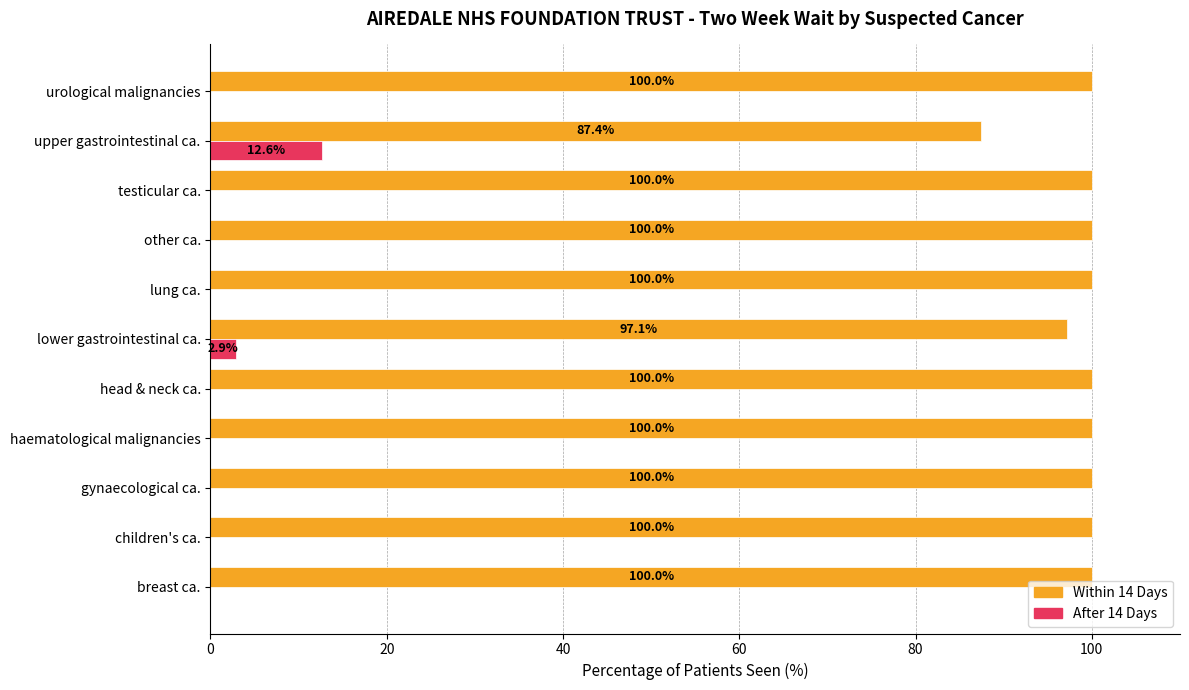

True or false: After 14 Days has a value of 0.0 at head & neck ca..

True